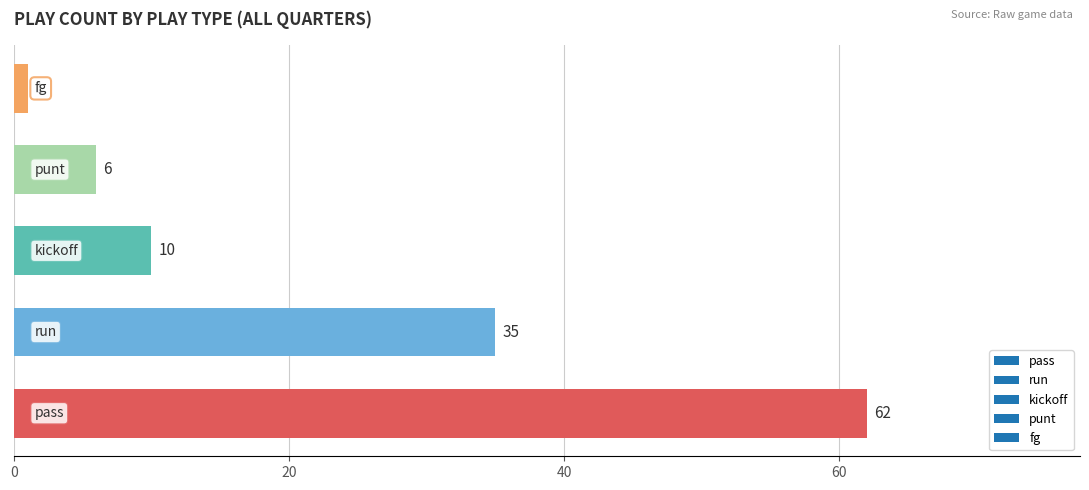

How many categories are shown in the chart?

5